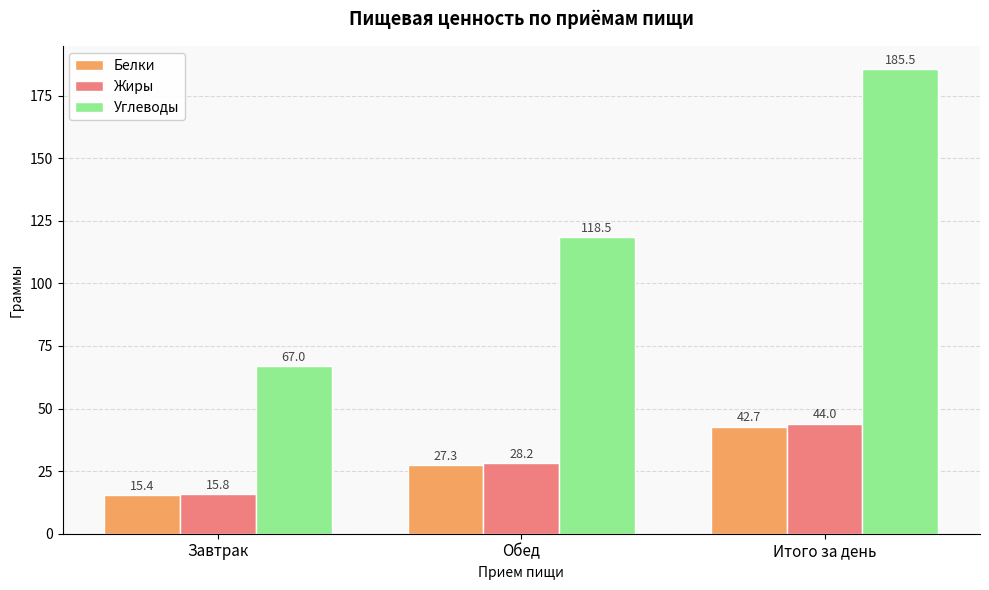

Does the chart contain stacked bars?

No